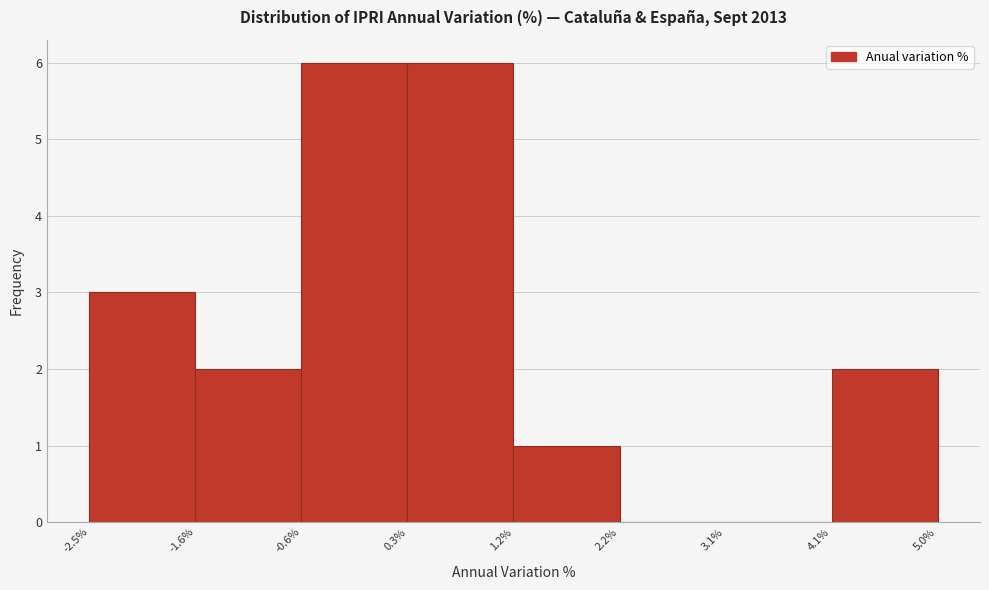

Reading left to right, transcribe this chart: for each bar, give the range it covers on the x-axis and its height. The values are not printed on the chart, so give them approximately, as read against the axis.

-2.5% to -1.6%: 3
-1.6% to -0.6%: 2
-0.6% to 0.3%: 6
0.3% to 1.2%: 6
1.2% to 2.2%: 1
2.2% to 3.1%: 0
3.1% to 4.1%: 0
4.1% to 5.0%: 2